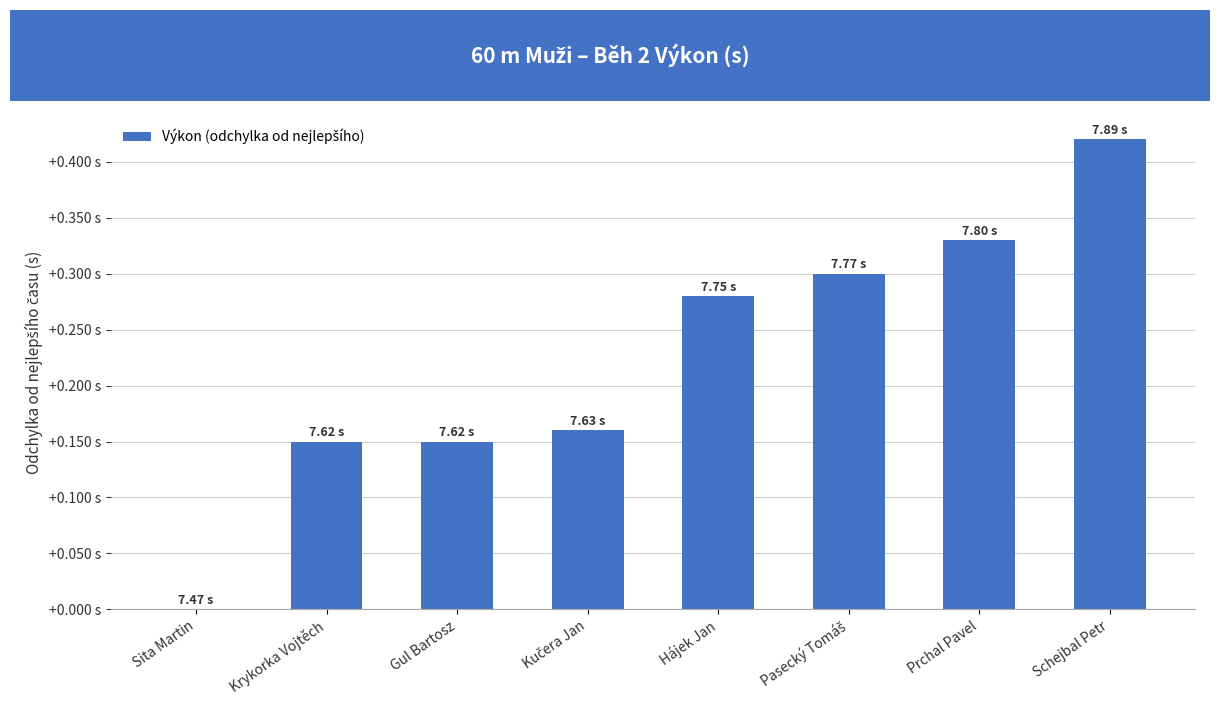

Between Gul Bartosz and Schejbal Petr, which is larger?

Schejbal Petr